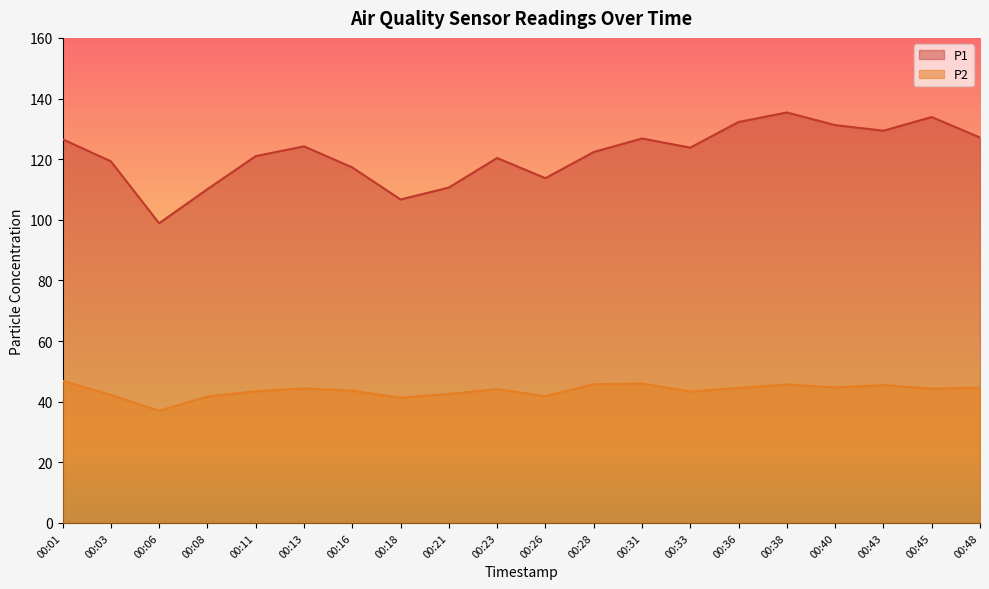

What is the difference between the second highest and minimum values in the P1 series?

35.1